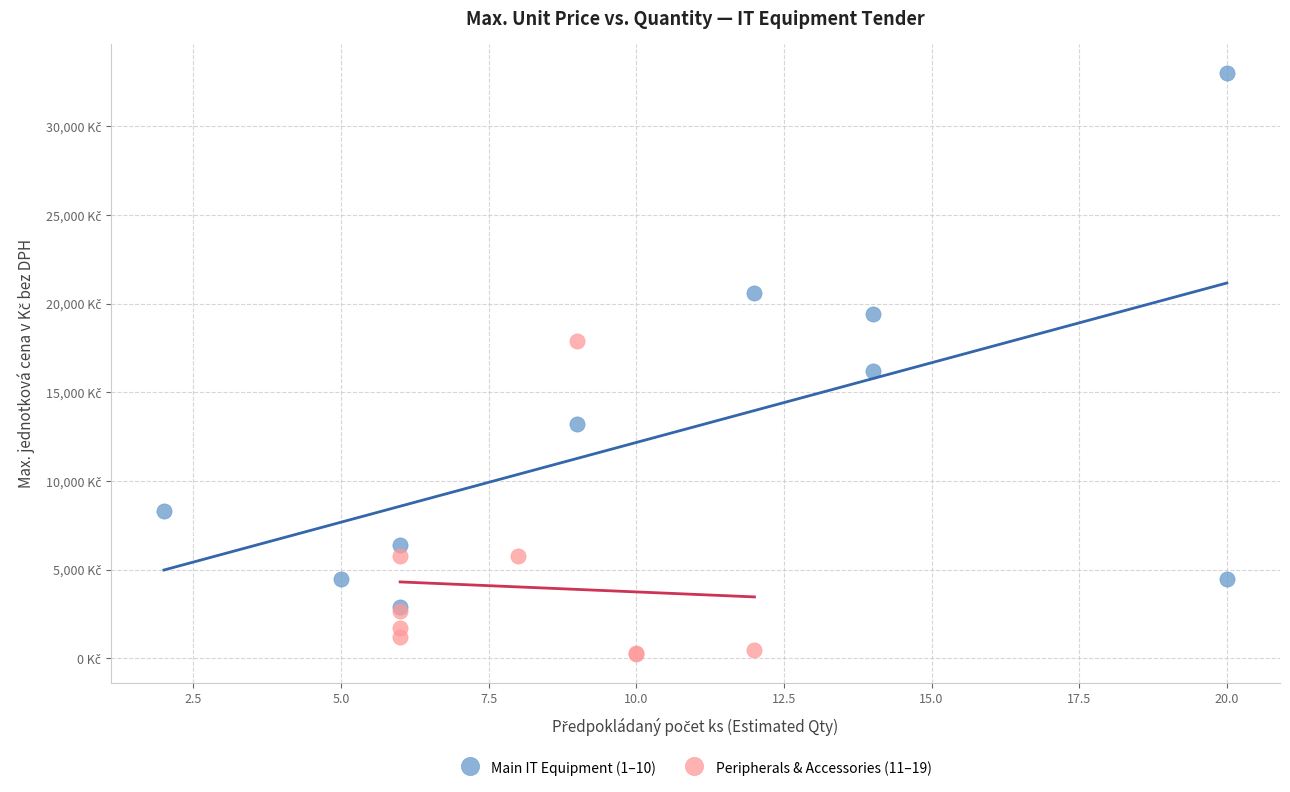

Which series reaches the minimum Y coordinate?

Peripherals & Accessories (11–19)